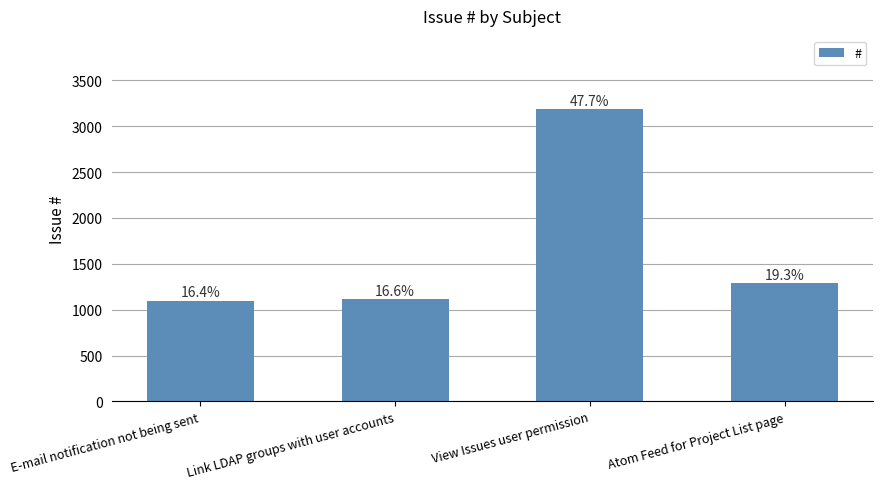

Are the bars grouped side by side (vs. stacked)?

No